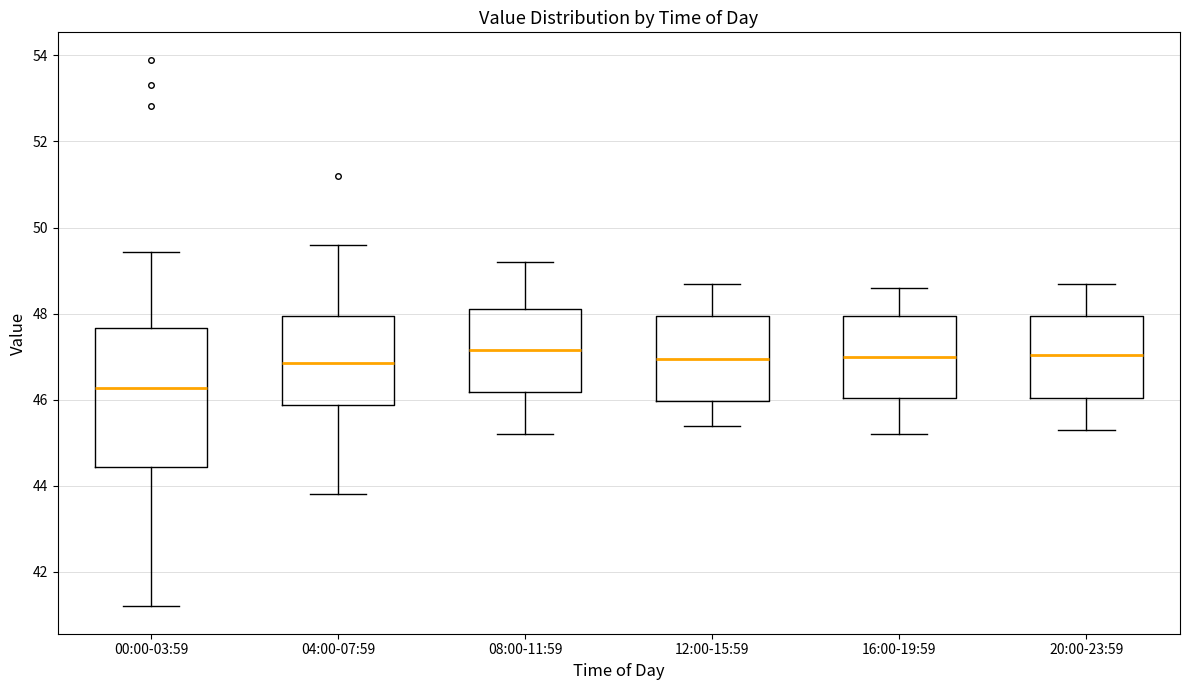

Which box has the lowest median line?

00:00-03:59